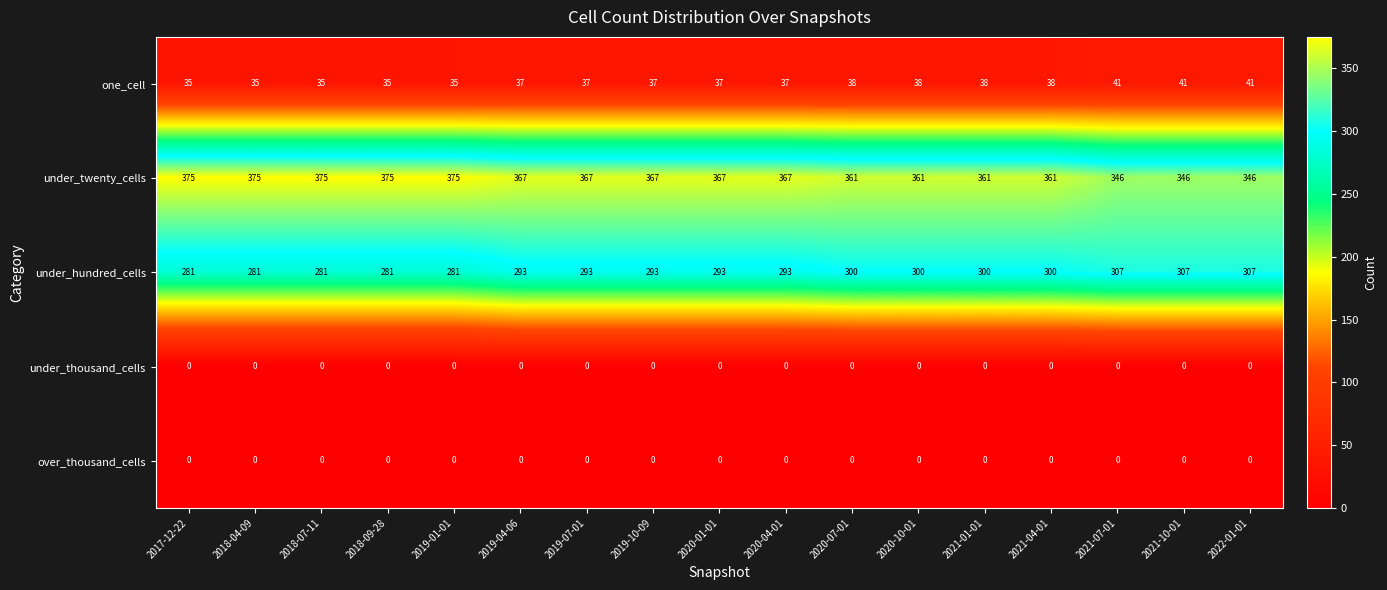

Read the under_hundred_cells value at 2019-01-01, to the nearest 5.

280